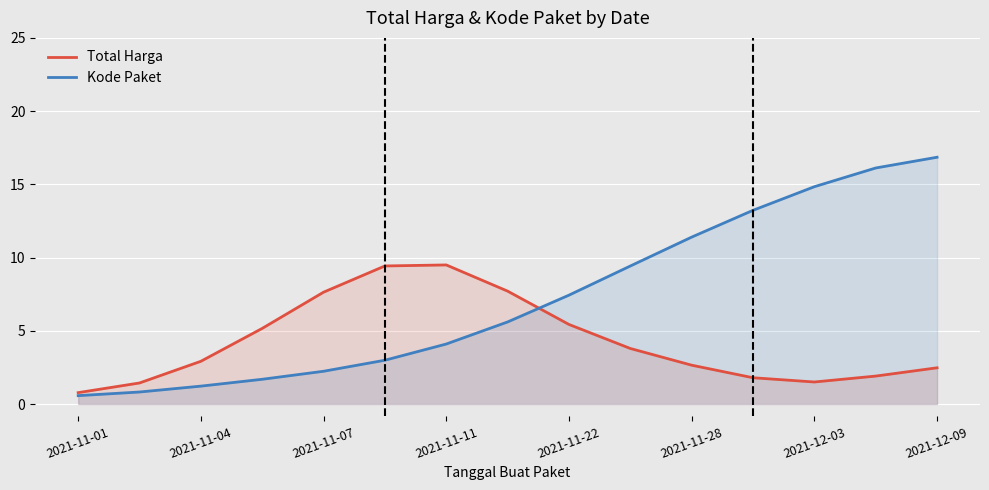

The value of Kode Paket at 11 is 17.4. True or false?

False